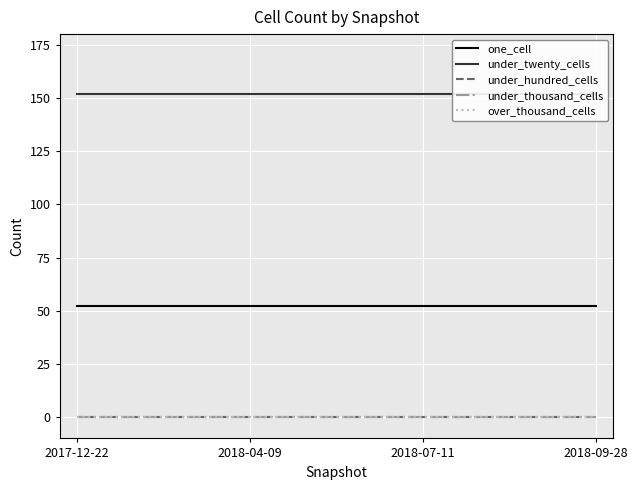

What are all the series names shown in the legend?

one_cell, under_twenty_cells, under_hundred_cells, under_thousand_cells, over_thousand_cells